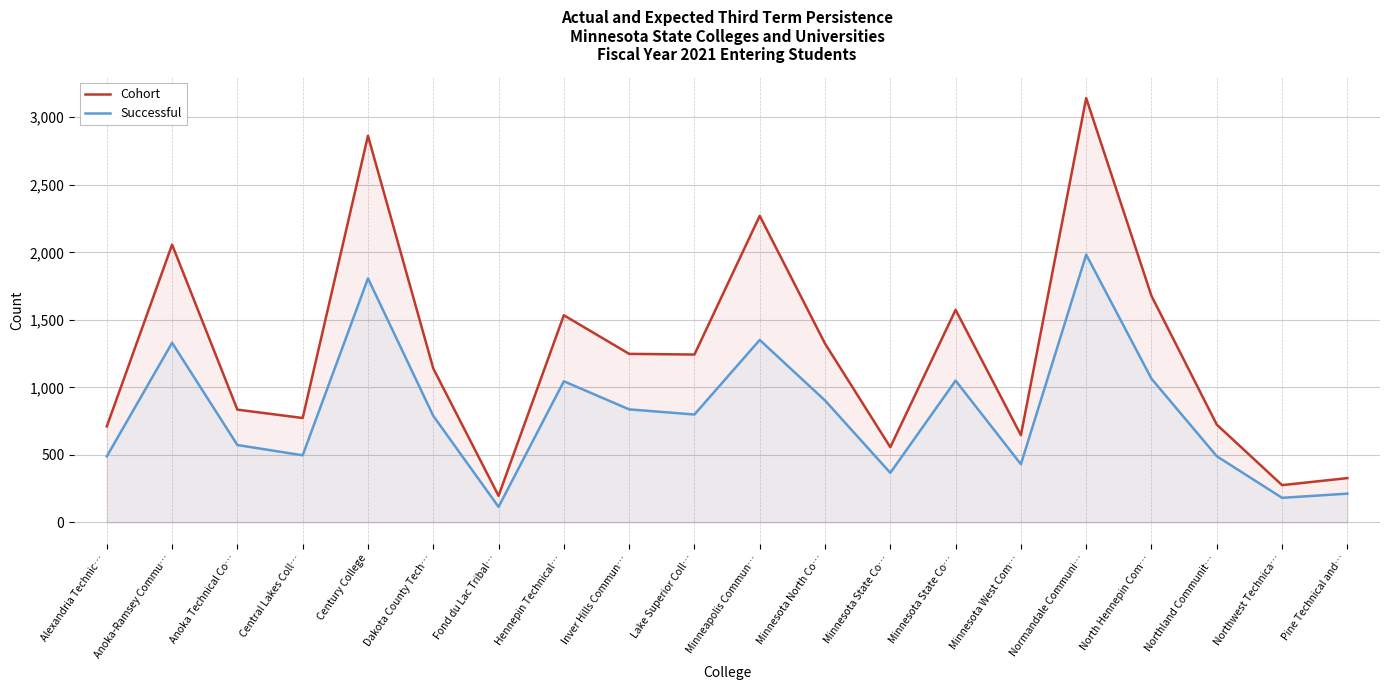

What is the label of the 17th point from the left?

North Hennepin Com…